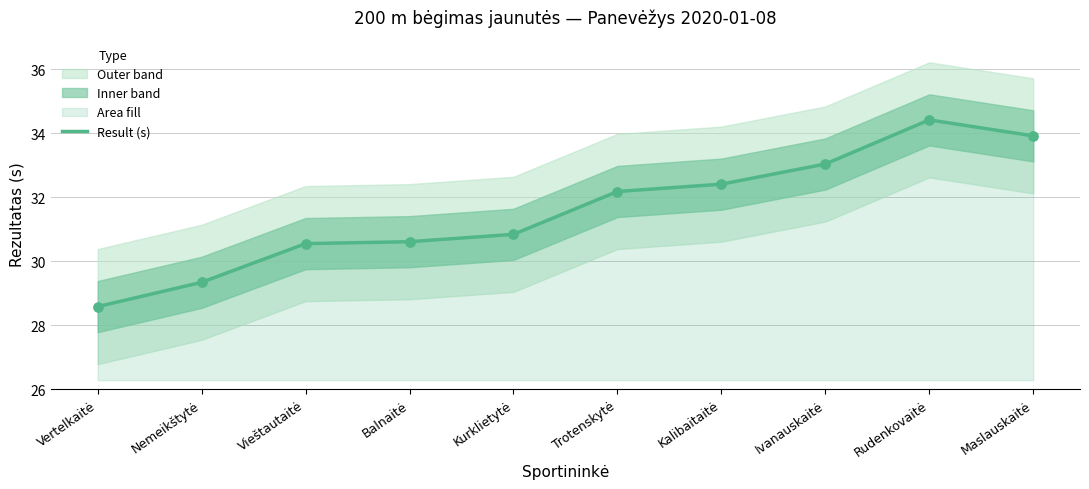

What is the ratio of the value at Nemeikštytė to the value at Balnaitė?

1.0